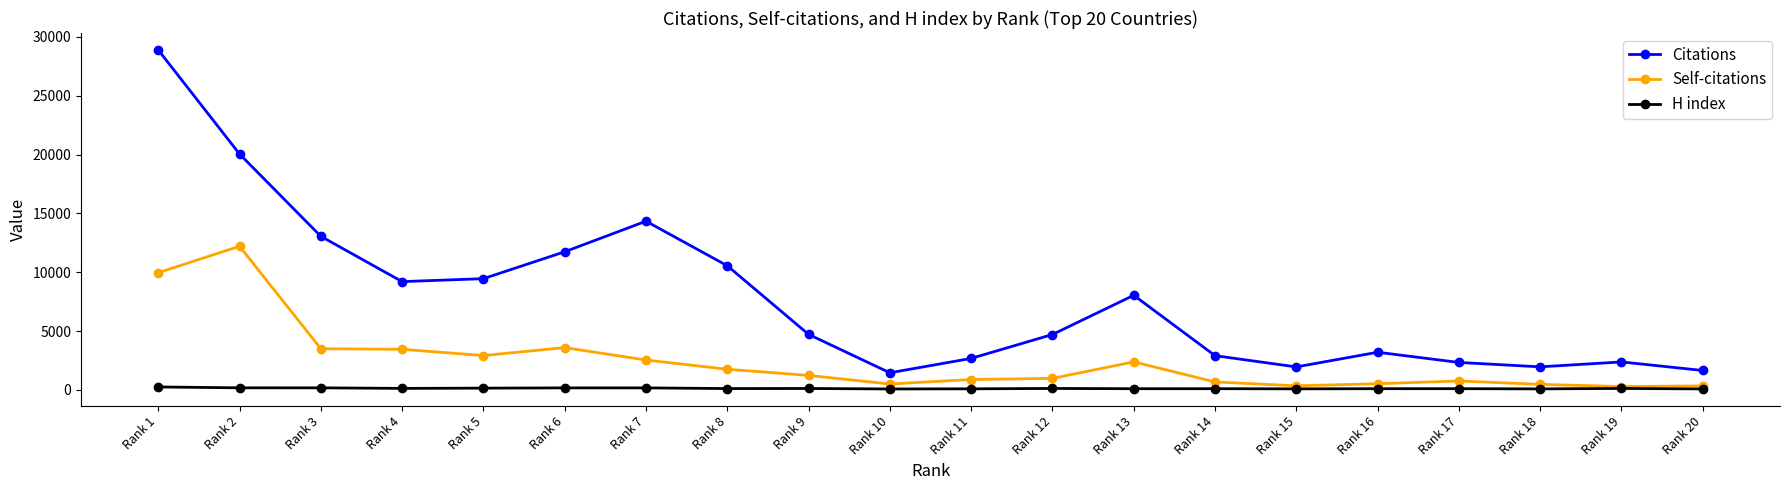

What is the greatest value displayed?

28888